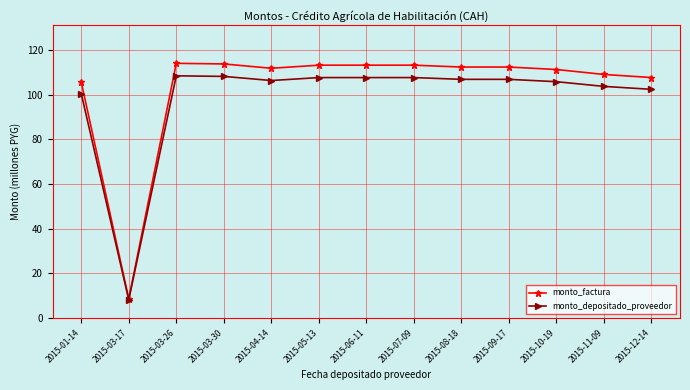

What is the minimum value shown in the chart?

8.2